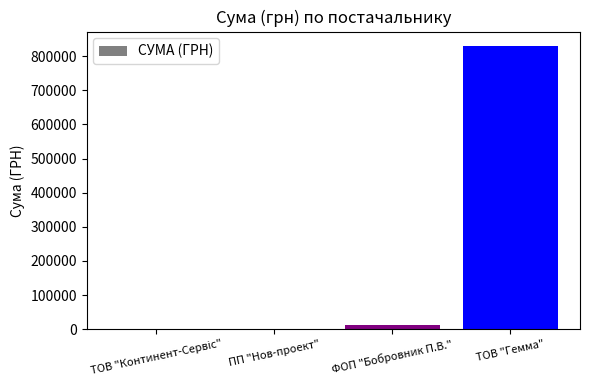

What is the maximum value shown in the chart?

830513.6